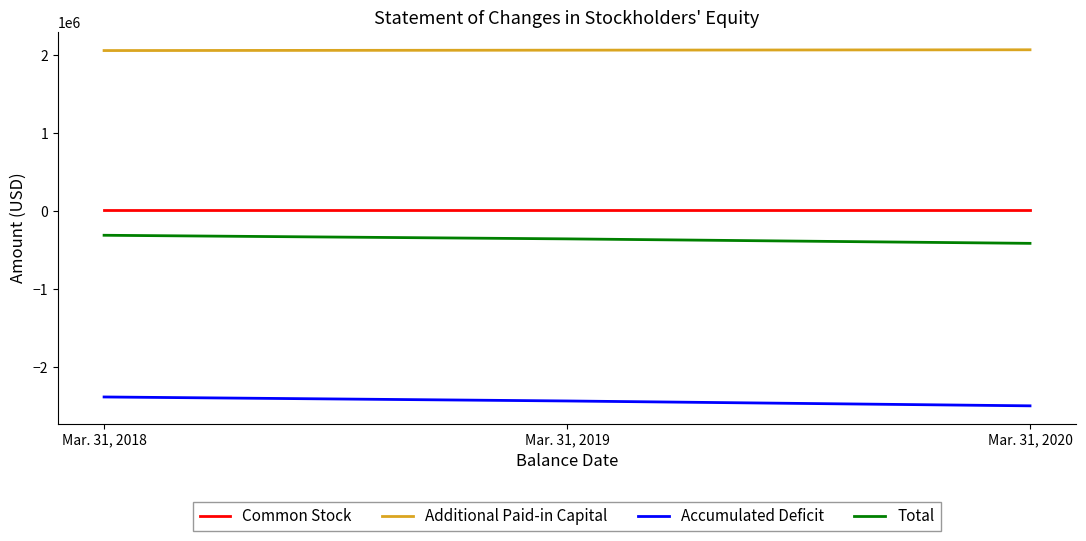

How many lines are shown in the chart?

4